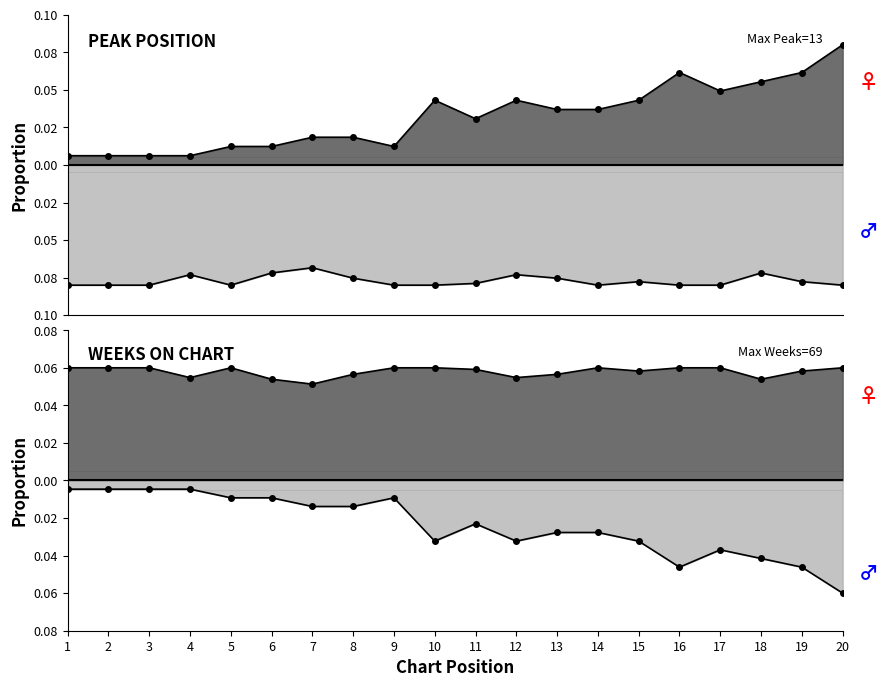

How many interior local peaks does the Peak Position series have?

3